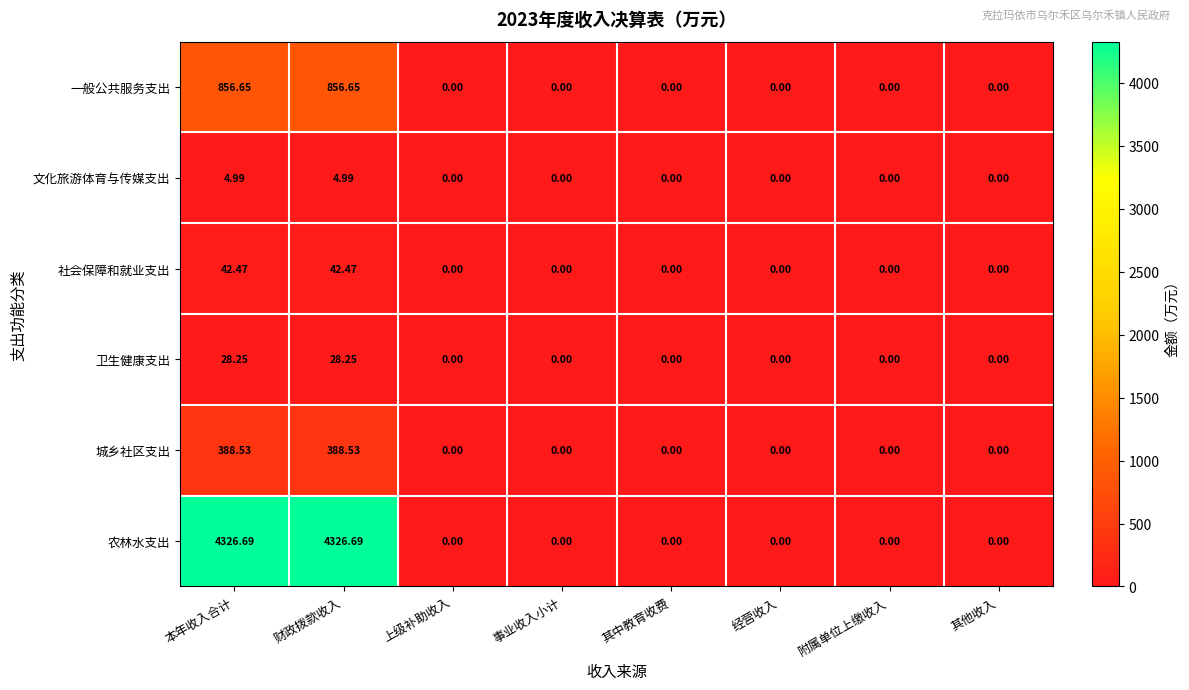

Which series has the largest total across all categories?

农林水支出